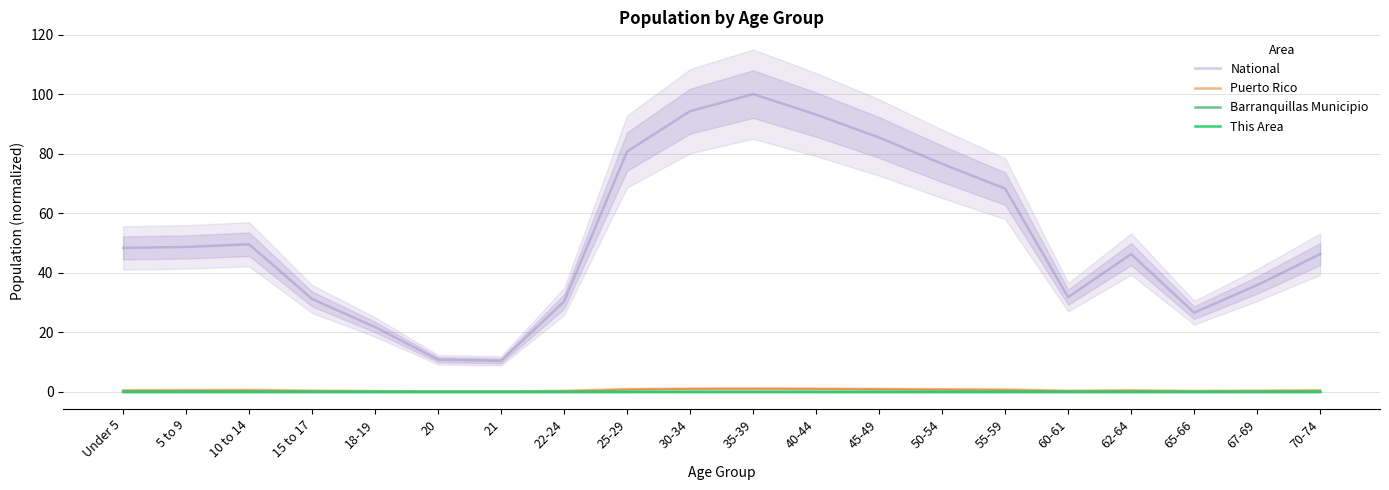

Where is This Area nearest to the value 0?

21